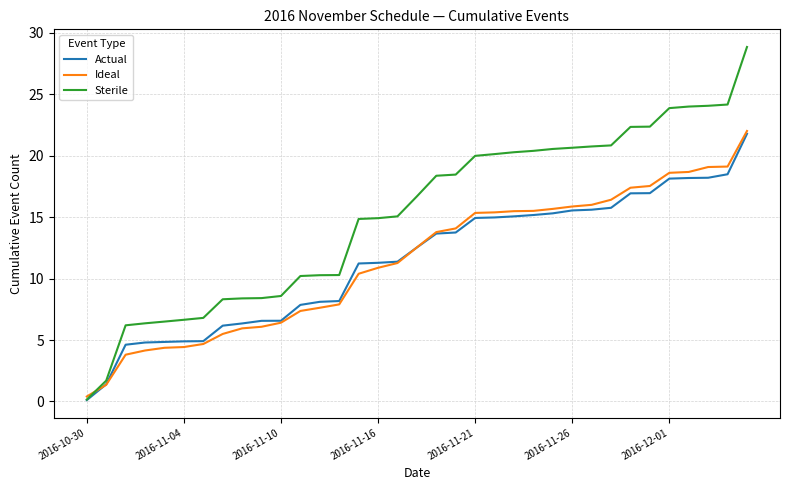

What is the minimum value shown in the chart?

0.1